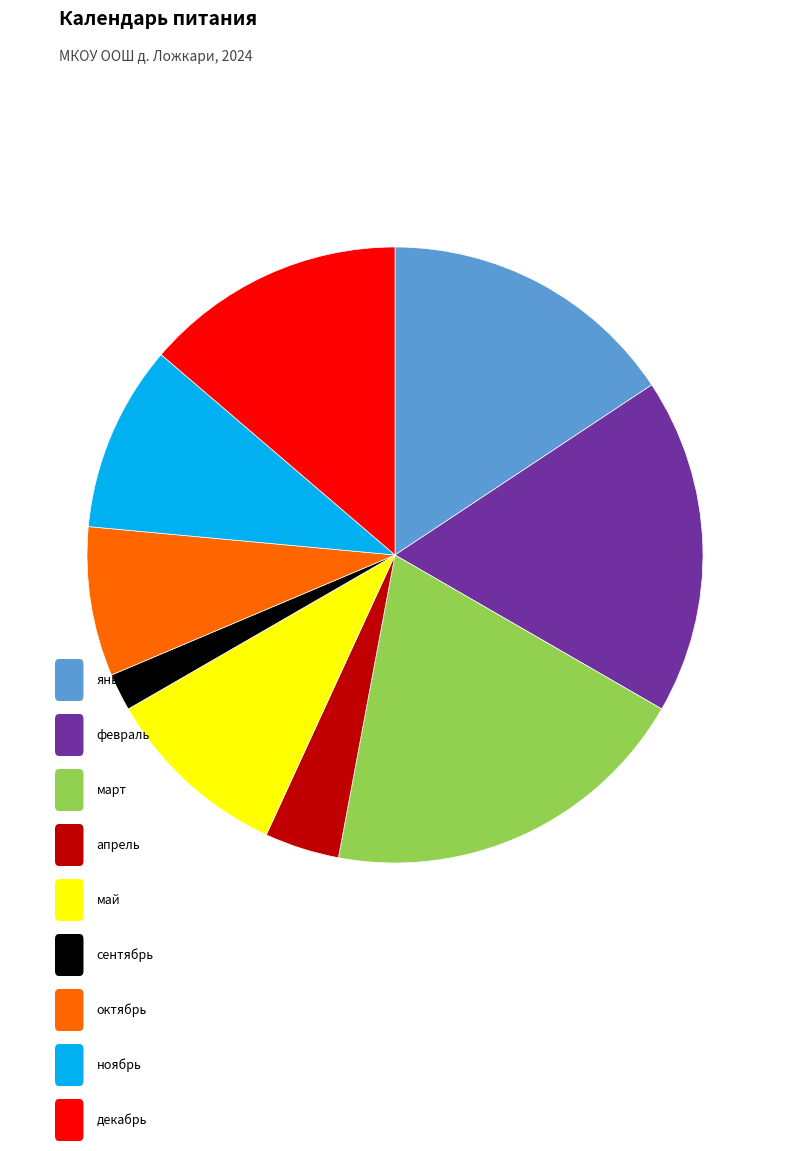

Is there any slice that represents more than half of the pie?

No